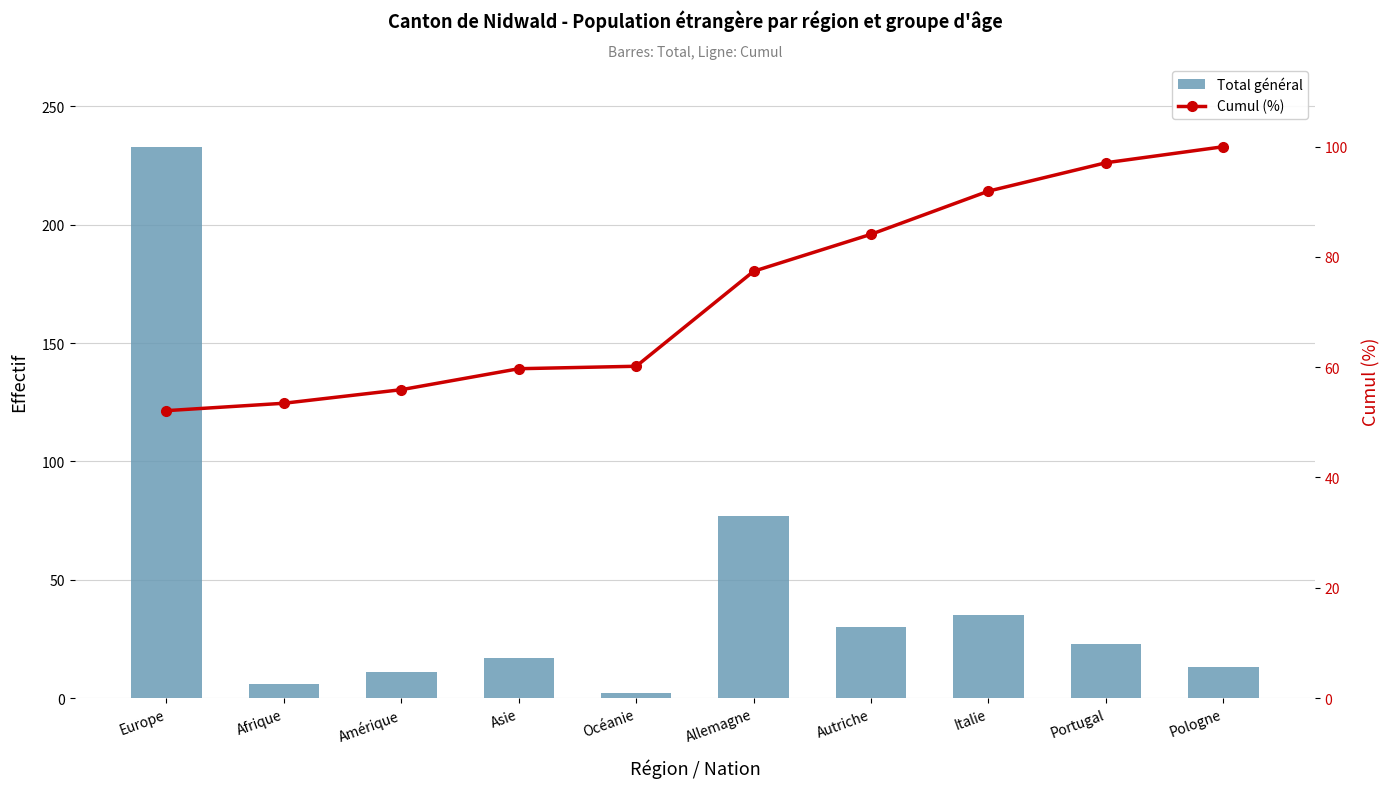

At Portugal, list the series in order from largest to smallest.

Cumul (%), Total général